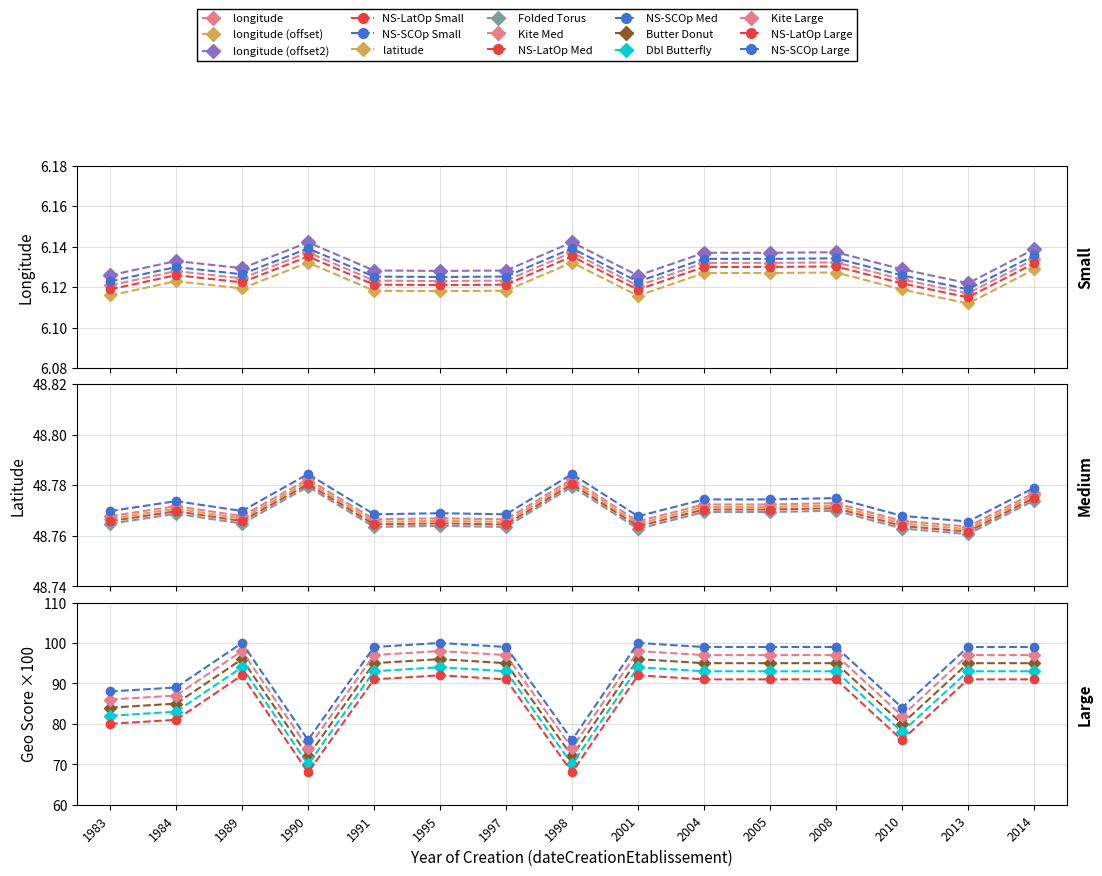

True or false: longitude and geo_score cross at least once.

False